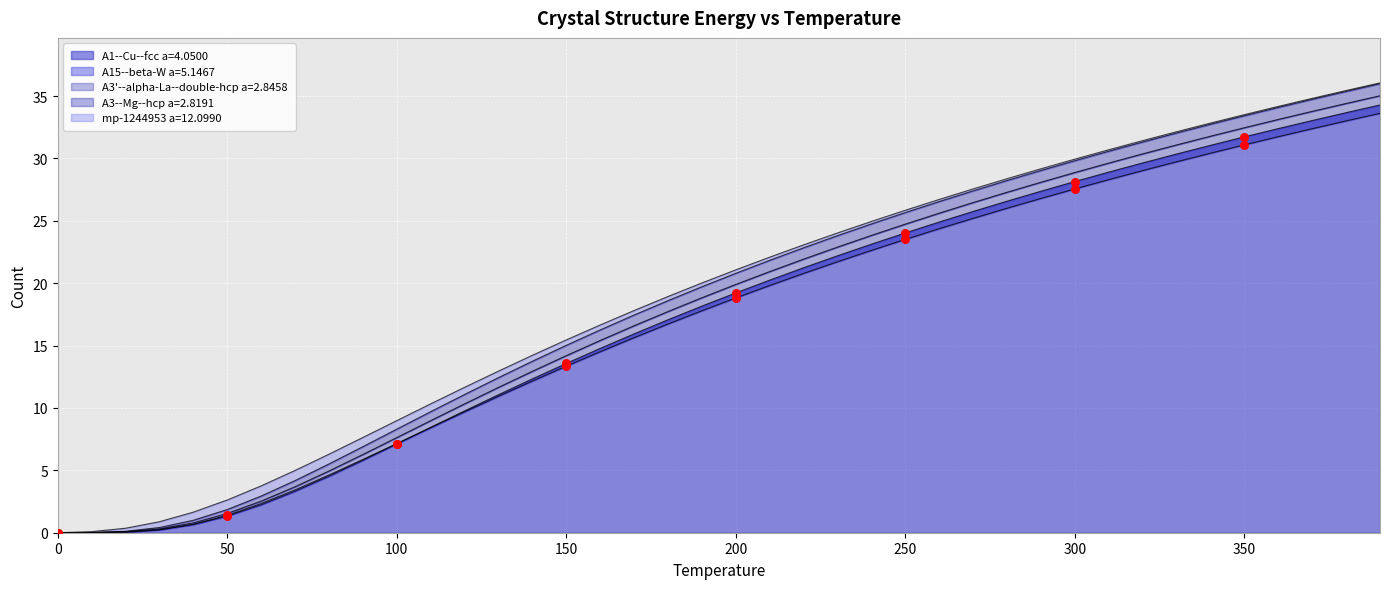

At how many categories does at least one series exceed 5?

32